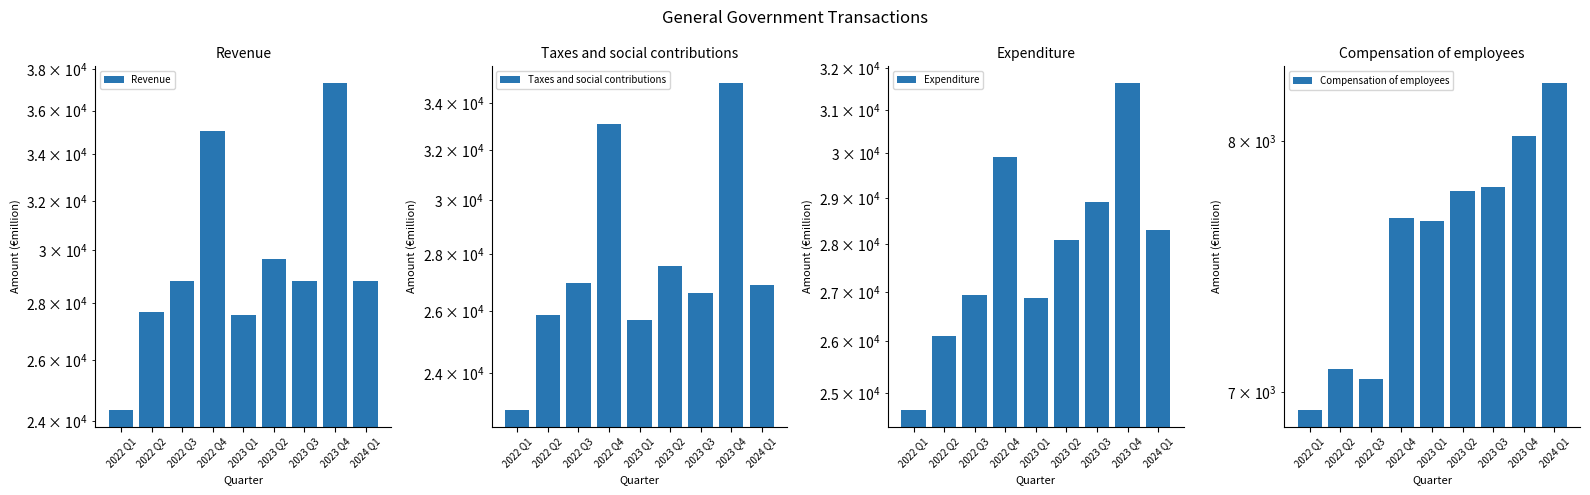

What is the sum of the Compensation of employees values at 2023 Q1 and 2022 Q2?

14758